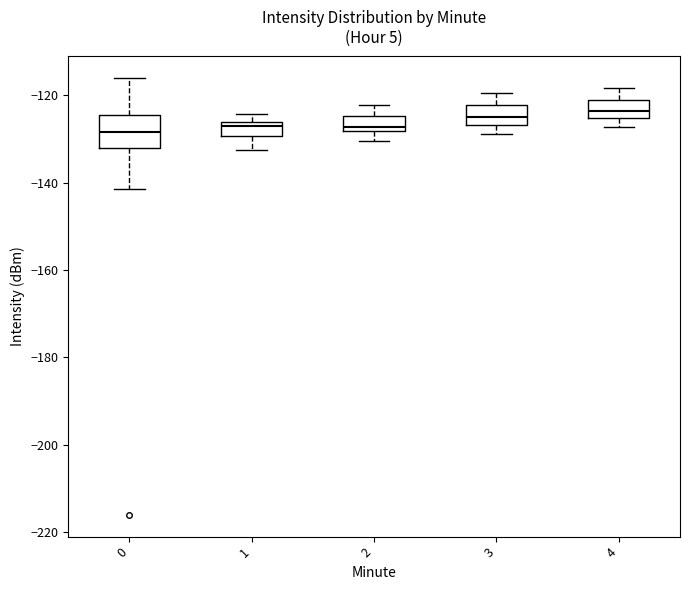

Reading left to right, transcribe this box plot: for each box, give where its median line is, the range the box spans, and where its two whiskers end, as read against the y-axis. The values are not printed on the chart, so give them approximately, as read against the axis.

0: median -128, box -132 to -124, whiskers -142 to -116
1: median -128, box -130 to -126, whiskers -132 to -124
2: median -128 (just above the box's lower edge), box -128 to -124, whiskers -130 to -122
3: median -126 (inside the box), box -126 to -122, whiskers -128 to -120
4: median -124, box -126 to -122, whiskers -128 to -118